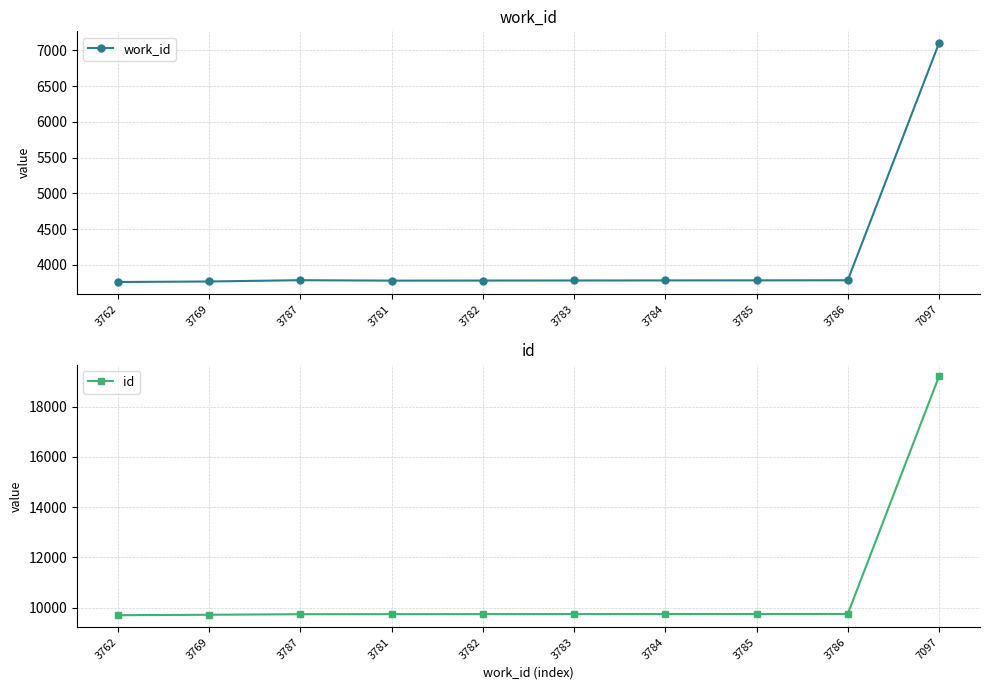

At which category does the chart reach its minimum across all series?

3762